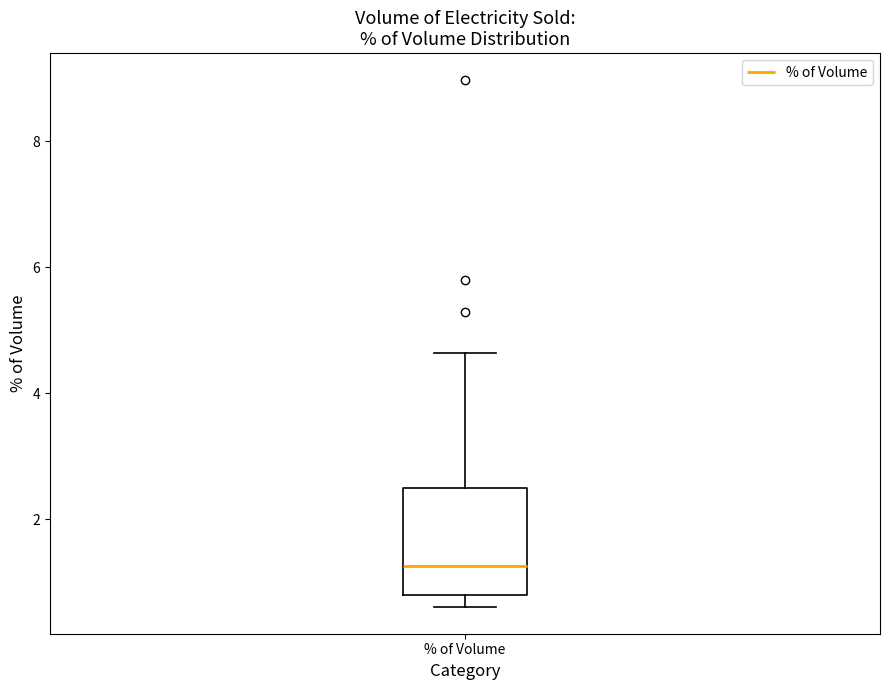

Read this box plot against the y-axis: the position of the median line, the range covered by the box, and the ends of both whiskers. The values are not printed on the chart, so give them approximately, as read against the axis.

median 1.2, box 0.8 to 2.4, whiskers 0.6 to 4.6